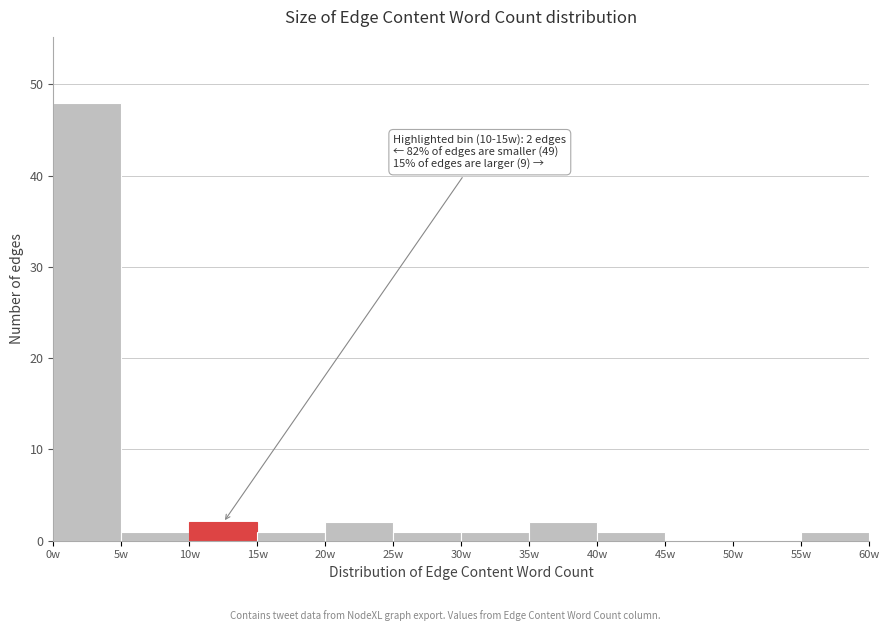

Which range on the x-axis has the tallest bar?

0 to 5